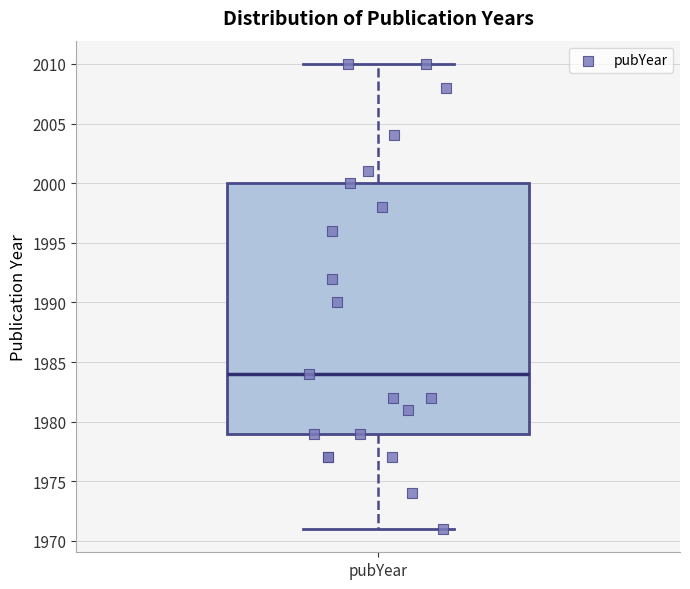

Where does the upper whisker of the box for pubYear end on the y-axis? The values are not printed on the chart, so give them approximately, as read against the axis.

2010